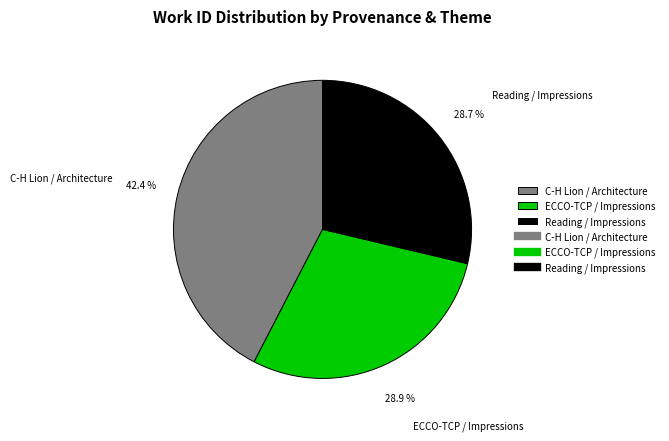

Count the number of slices in the pie.

3